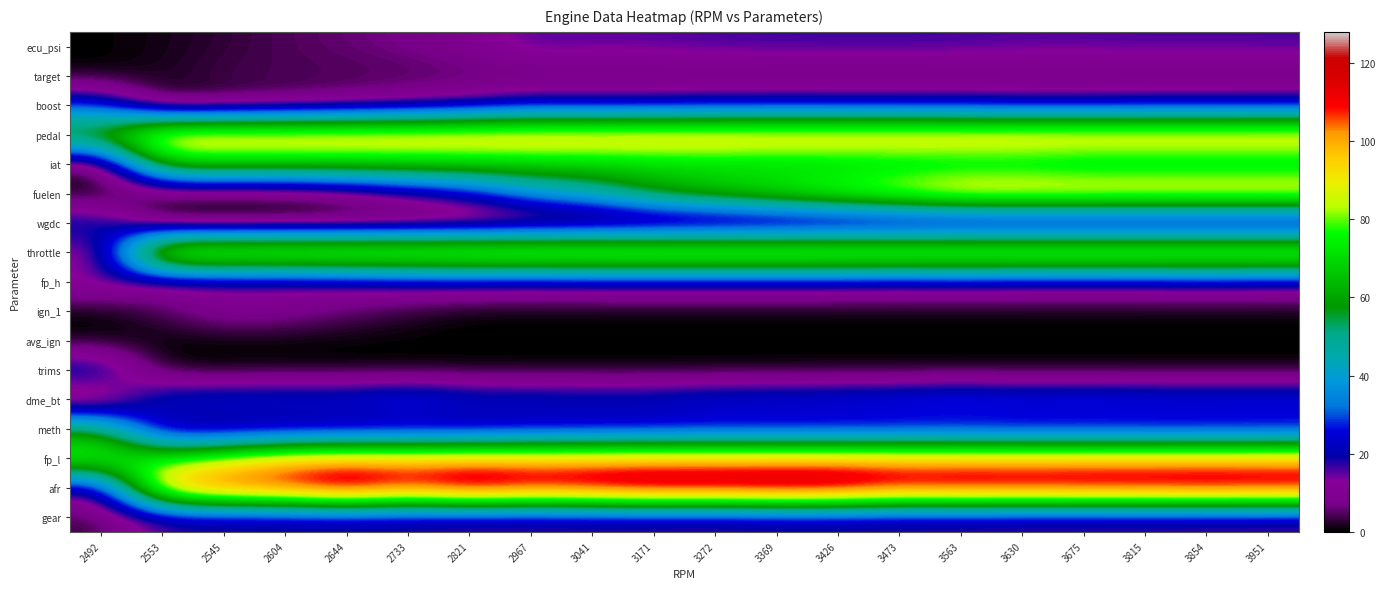

Which category has the lowest value across all series?

2492